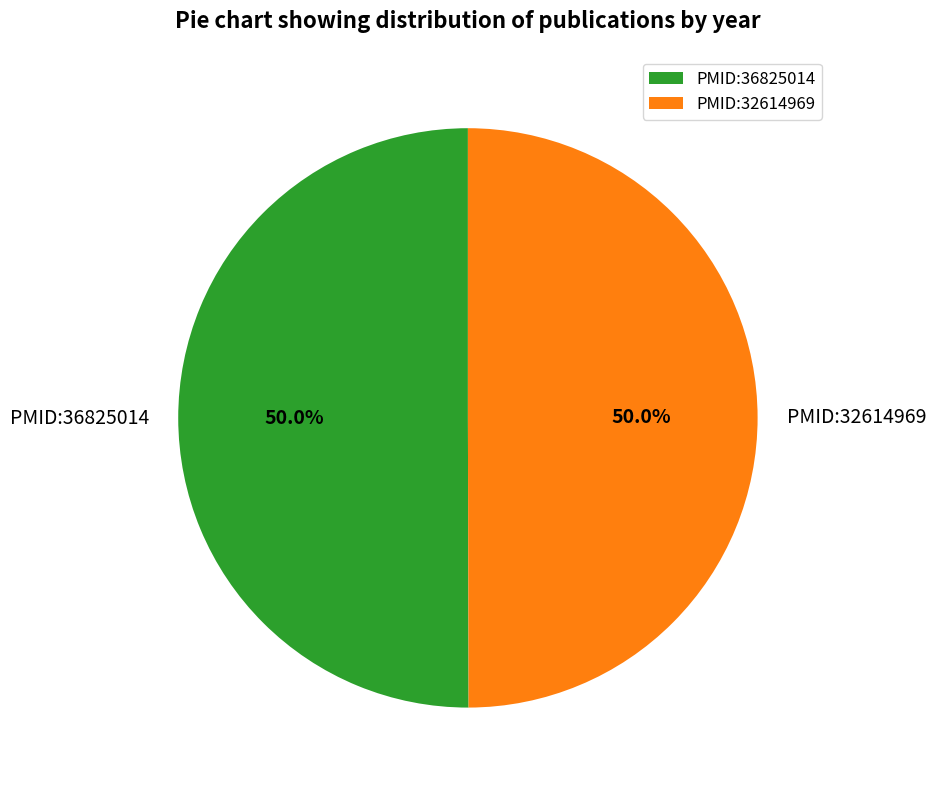

Count the number of slices in the pie.

2